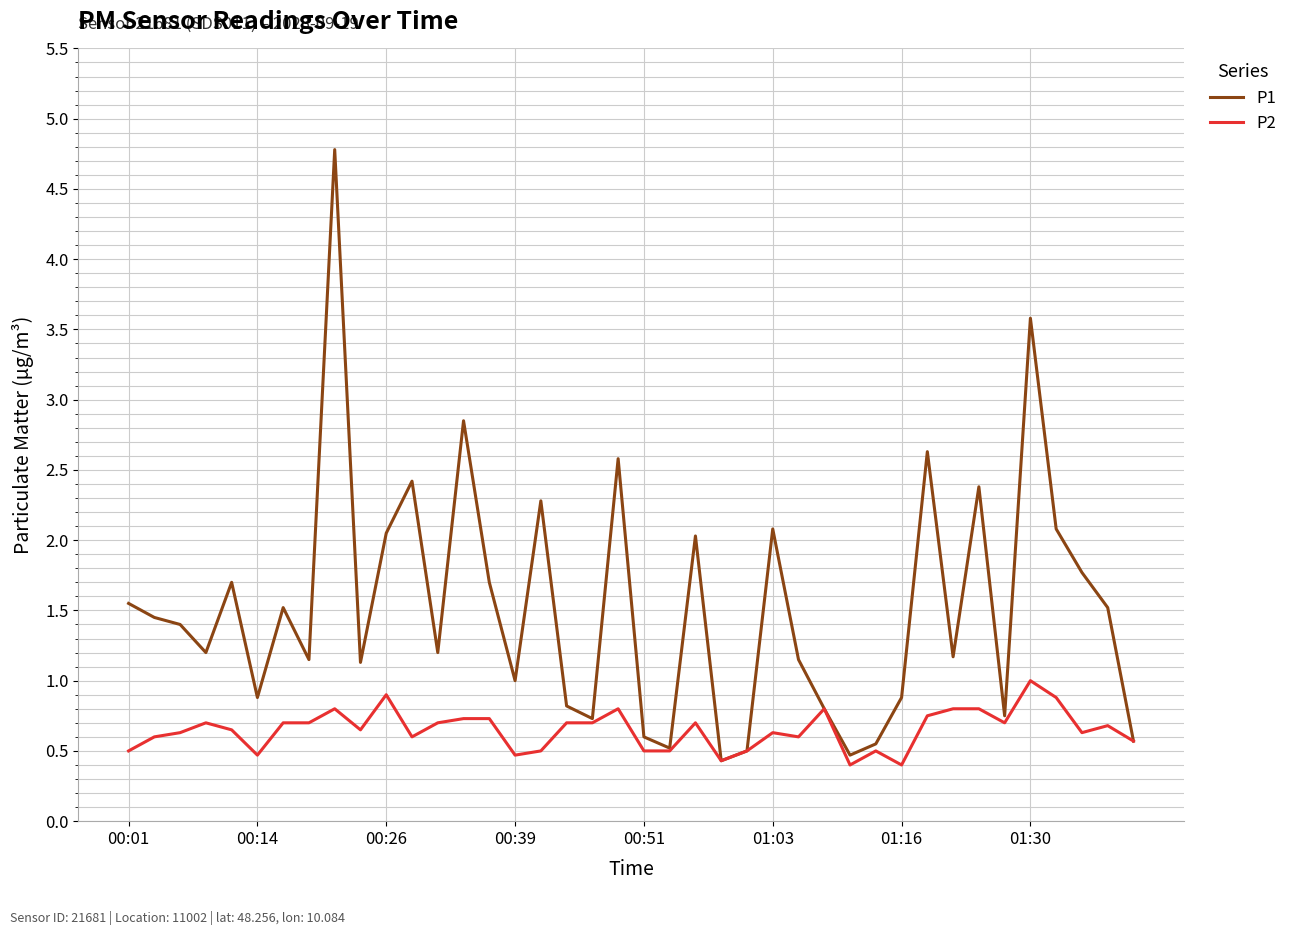

Which series has the widest spread of values?

P1